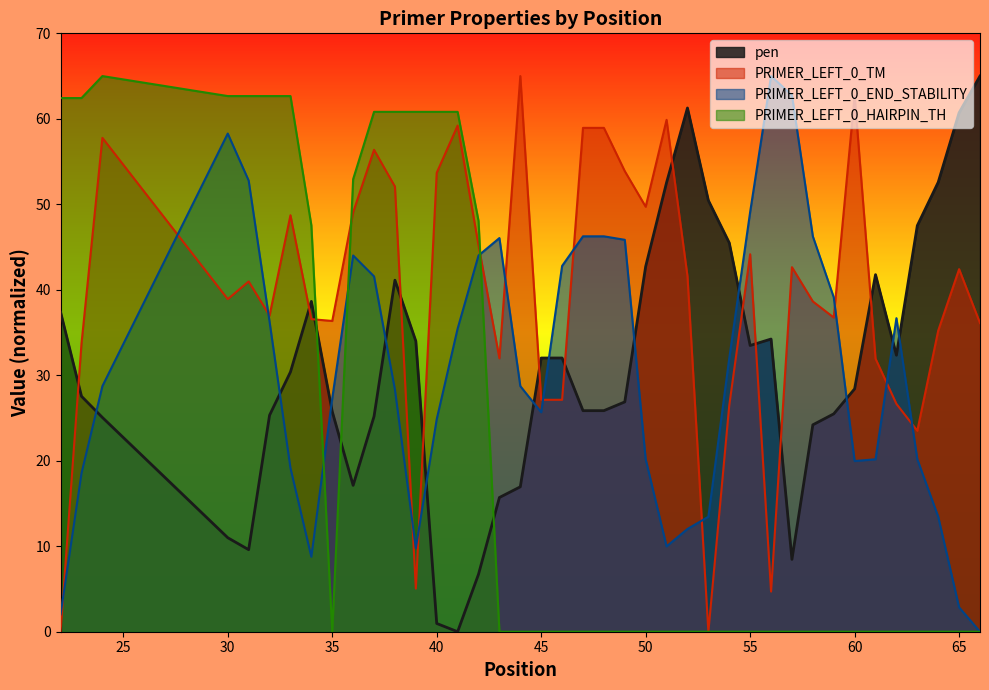

At how many categories does at least one series exceed 32?

40